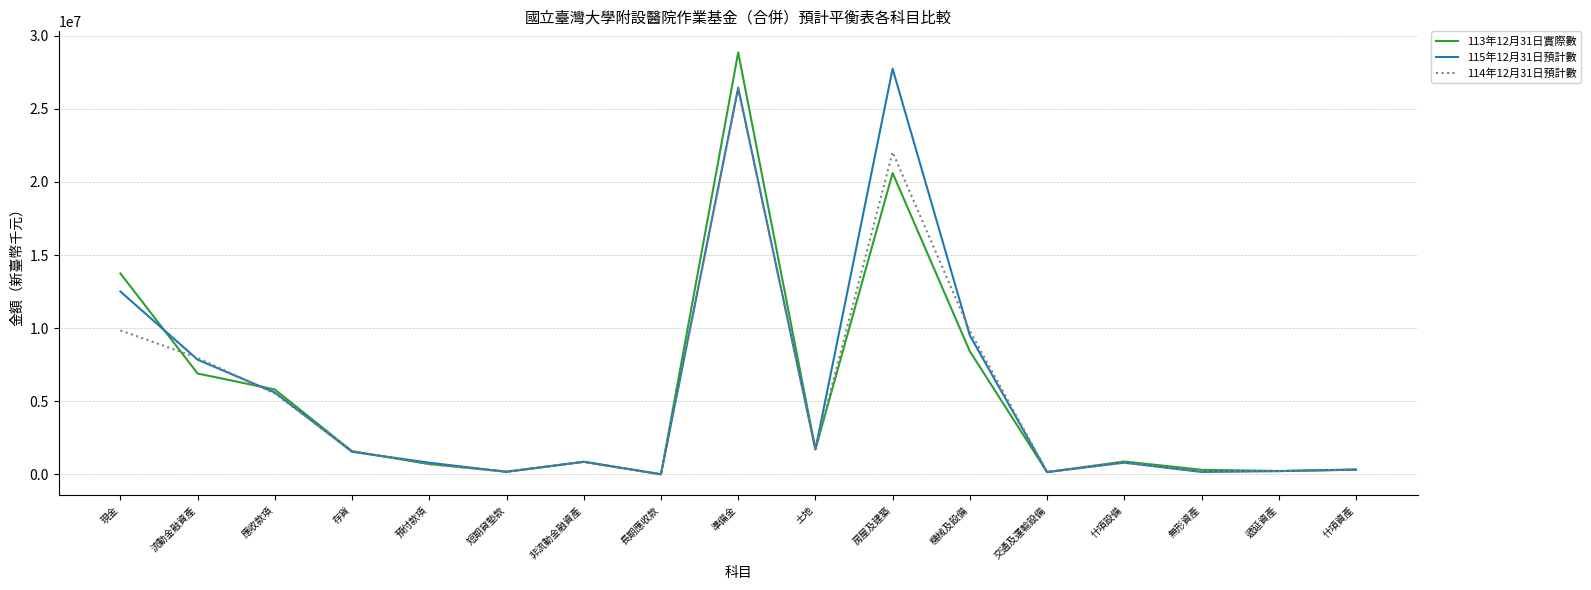

Is it true that 114年12月31日預計數 equals 1597504 at 存貨?

True